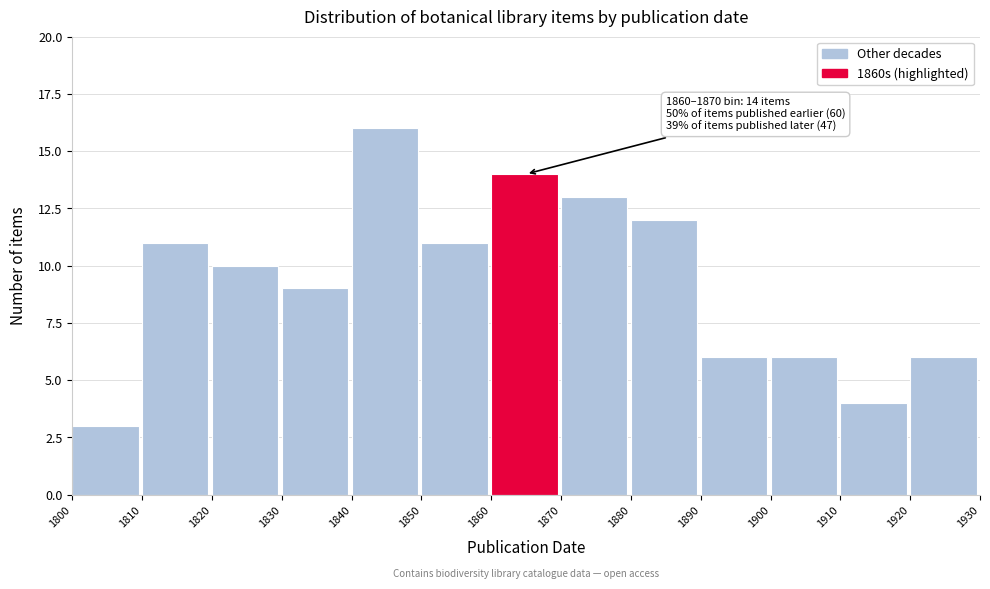

Over which range of the x-axis is the bar tallest?

1840 to 1850